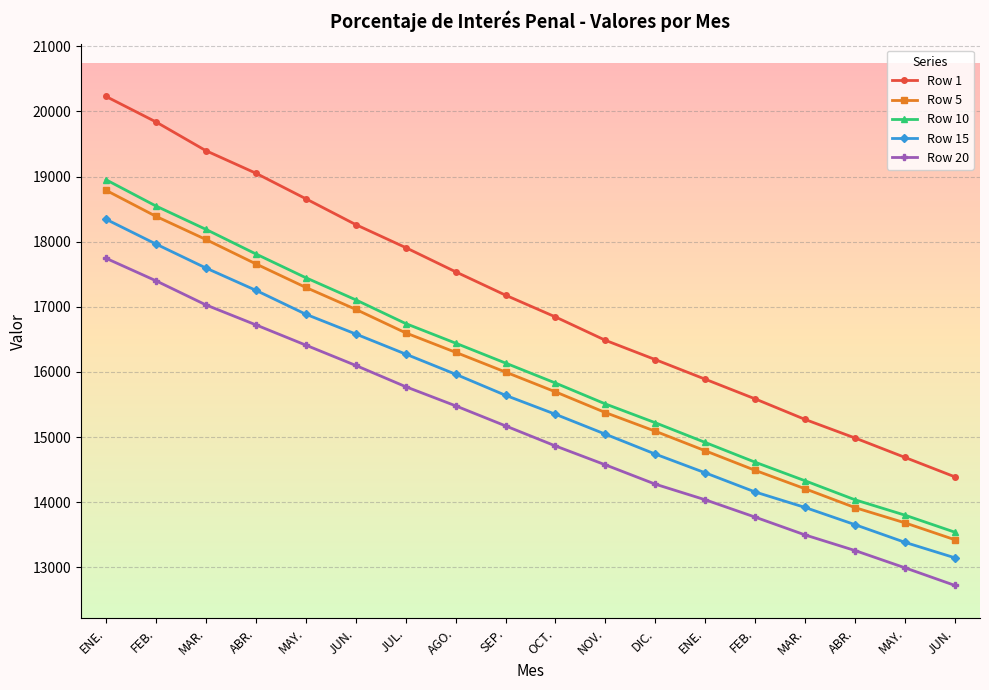

Read the Row 20 value at JUN..

12720.8